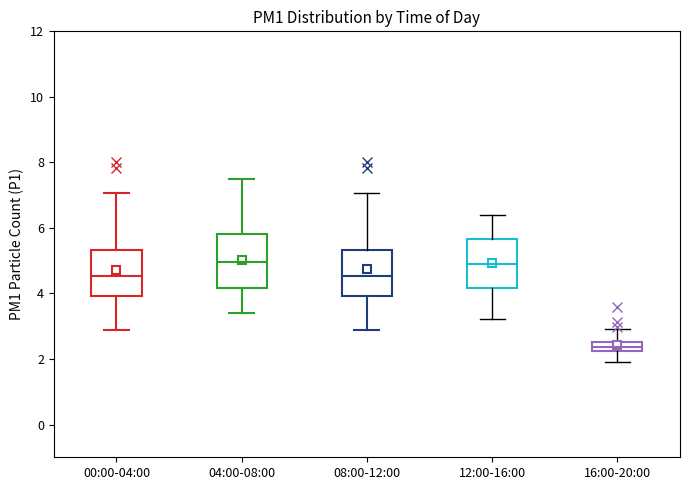

Where does the lower whisker of the box for 00:00-04:00 end on the y-axis? The values are not printed on the chart, so give them approximately, as read against the axis.

2.8